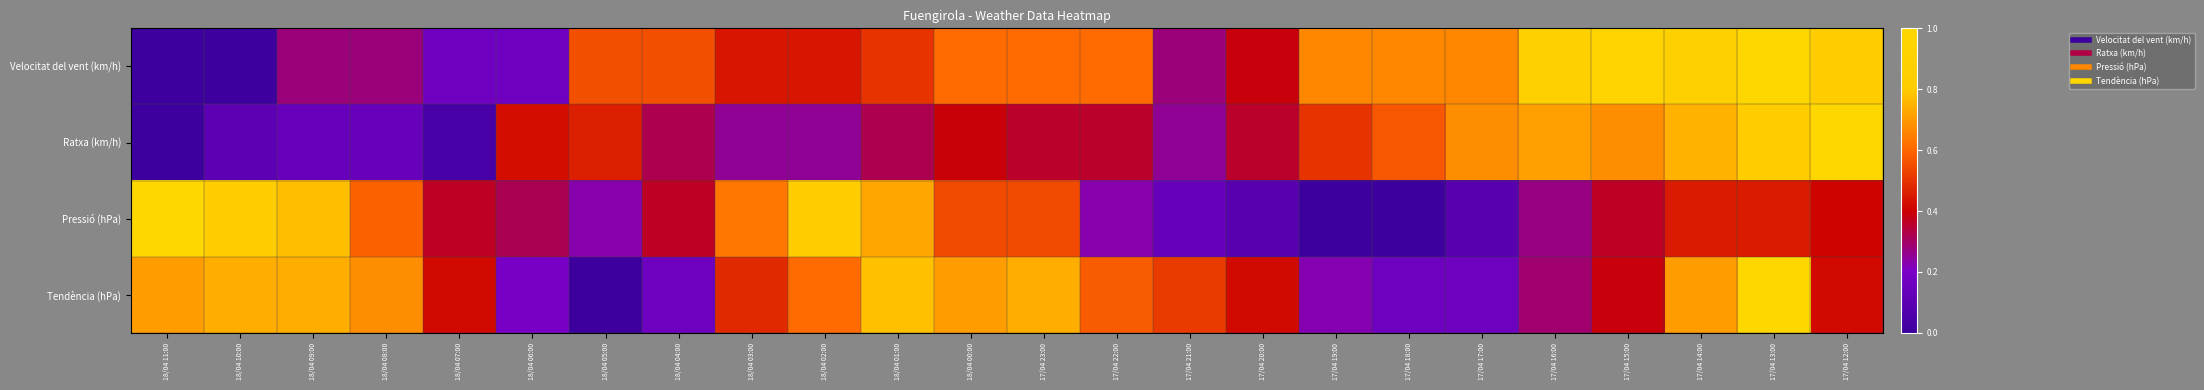

Which series has the largest total across all categories?

Velocitat del vent (km/h)